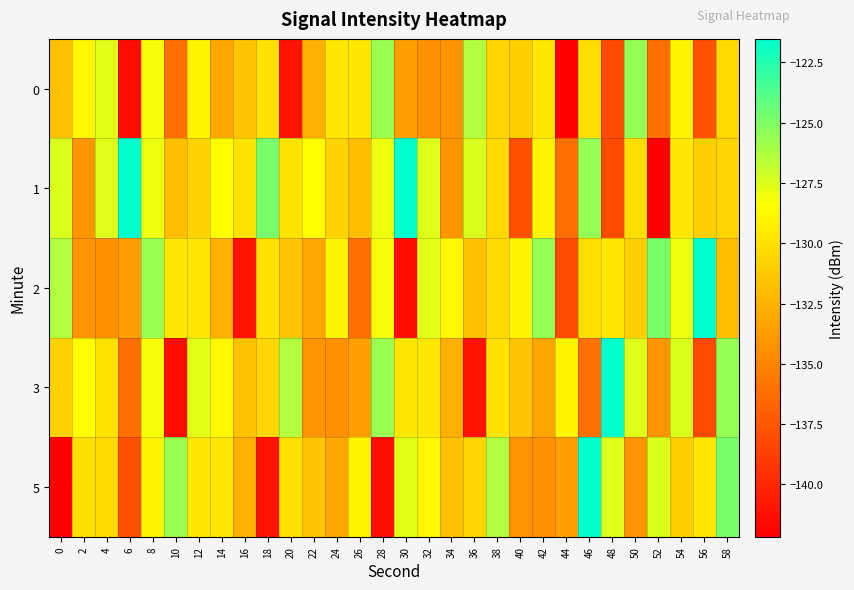

Reading left to right, what are all the values shown in this chart?

0: 0=-131.8	2=-128.8	4=-127.6	6=-141.4	8=-128.1	10=-136.1	12=-128.9	14=-133.2	16=-131.5	18=-129.9	20=-141.2	22=-132.7	24=-129.7	26=-129.7	28=-125.7	30=-133.5	32=-134.3	34=-134.3	36=-126.3	38=-130.6	40=-130.9	42=-129.7	44=-142.2	46=-130.1	48=-138.1	50=-125.6	52=-136.1	54=-129.0	56=-137.7	58=-130.5
1: 0=-127.5	2=-134.1	4=-127.5	6=-121.5	8=-127.9	10=-131.9	12=-130.8	14=-128.5	16=-129.9	18=-124.8	20=-129.9	22=-128.5	24=-130.8	26=-131.9	28=-127.9	30=-121.5	32=-127.5	34=-134.1	36=-127.5	38=-130.5	40=-137.7	42=-129.0	44=-136.1	46=-125.6	48=-138.1	50=-130.1	52=-142.2	54=-129.7	56=-130.9	58=-130.6
2: 0=-126.3	2=-134.3	4=-134.3	6=-133.5	8=-125.7	10=-129.7	12=-129.7	14=-132.7	16=-141.2	18=-129.9	20=-131.5	22=-133.2	24=-128.9	26=-136.1	28=-128.1	30=-141.4	32=-127.6	34=-128.8	36=-131.8	38=-130.5	40=-129.0	42=-125.6	44=-138.1	46=-130.1	48=-129.7	50=-130.9	52=-124.8	54=-127.9	56=-121.5	58=-131.9
3: 0=-130.8	2=-128.5	4=-129.9	6=-136.1	8=-128.1	10=-141.4	12=-127.6	14=-128.8	16=-131.8	18=-130.6	20=-126.3	22=-134.3	24=-134.3	26=-133.5	28=-125.7	30=-129.7	32=-129.7	34=-132.7	36=-141.2	38=-129.9	40=-131.5	42=-133.2	44=-128.9	46=-136.1	48=-121.5	50=-127.5	52=-134.1	54=-127.5	56=-138.1	58=-125.6
5: 0=-142.2	2=-130.1	4=-130.5	6=-137.7	8=-129.0	10=-125.7	12=-129.7	14=-129.7	16=-132.7	18=-141.2	20=-129.9	22=-131.5	24=-133.2	26=-128.9	28=-141.4	30=-127.6	32=-128.8	34=-131.8	36=-130.6	38=-126.3	40=-134.3	42=-134.3	44=-133.5	46=-121.5	48=-127.5	50=-134.1	52=-127.5	54=-130.9	56=-129.7	58=-124.8